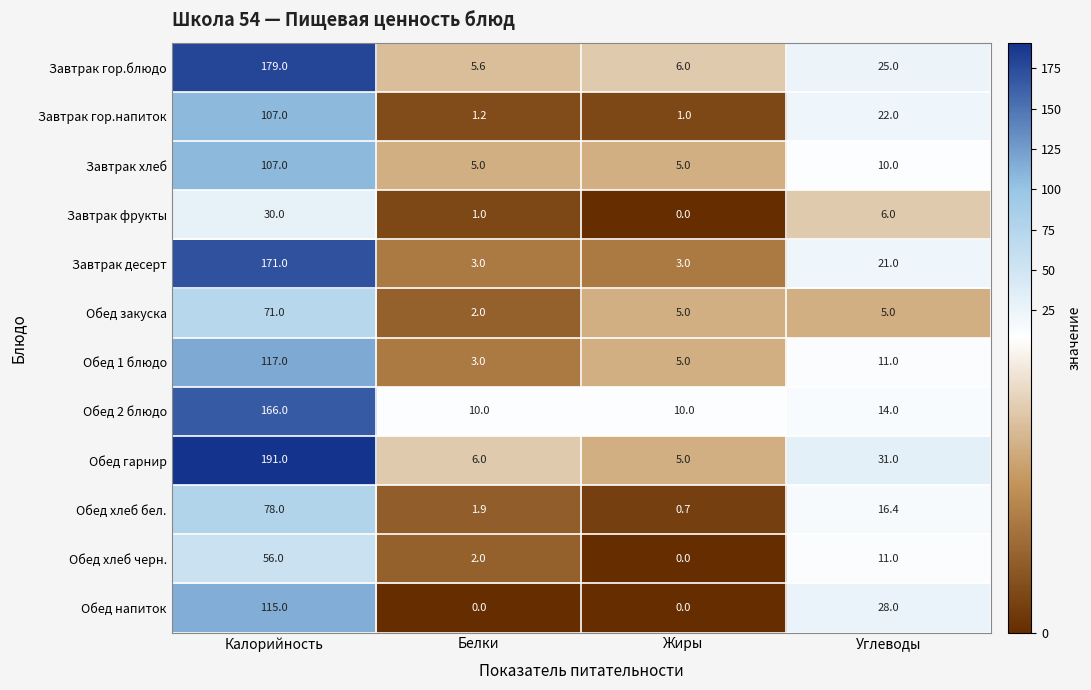

What is the highest value of the Обед гарнир series?

191.0